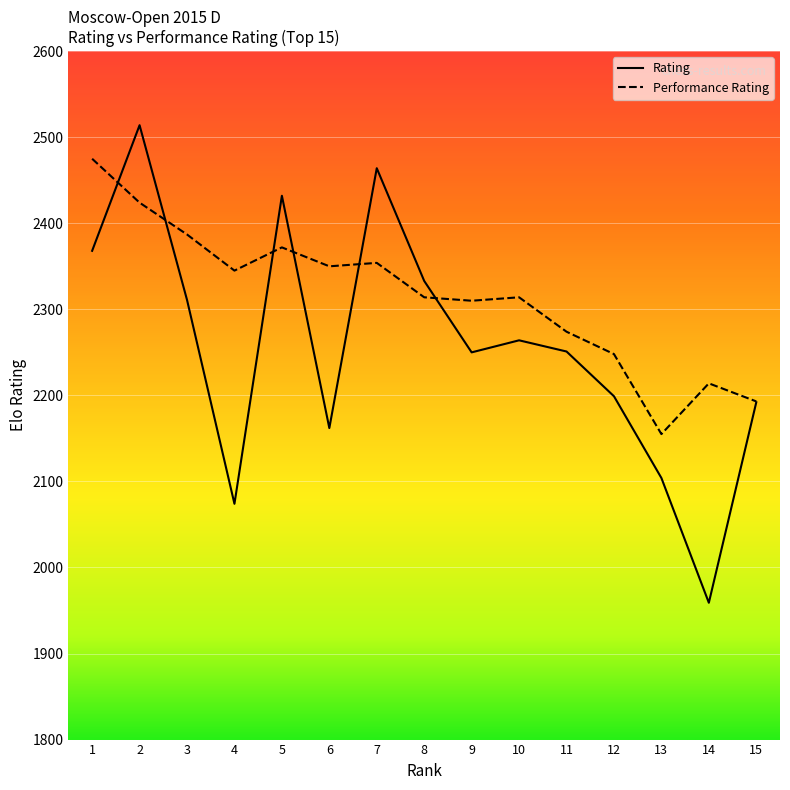

Is this an area chart (filled region under the line)?

No